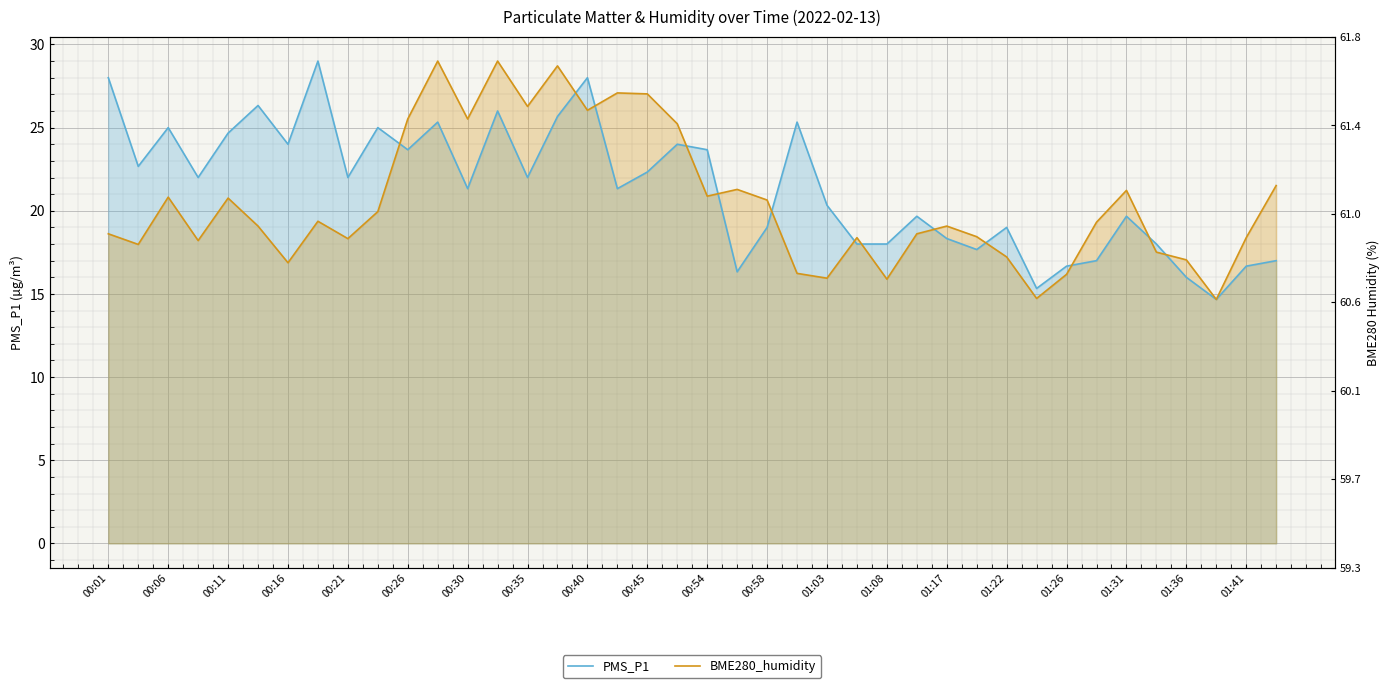

Reading left to right, list all the values displayed in this chart.

PMS_P1: 28.0	22.7	25.0	22.0	24.7	26.3	24.0	29.0	22.0	25.0	23.7	25.3	21.3	26.0	22.0	25.7	28.0	21.3	22.3	24.0	23.7	16.3	19.0	25.3	20.3	18.0	18.0	19.7	18.3	17.7	19.0	15.3	16.7	17.0	19.7	18.0	16.0	14.7	16.7	17.0
BME280_humidity: 18.6	18.0	20.8	18.2	20.8	19.1	16.9	19.4	18.3	19.9	25.5	29.0	25.5	29.0	26.3	28.7	26.0	27.1	27.0	25.2	20.9	21.3	20.6	16.2	15.9	18.4	15.9	18.6	19.1	18.4	17.2	14.7	16.2	19.3	21.2	17.5	17.0	14.7	18.4	21.5